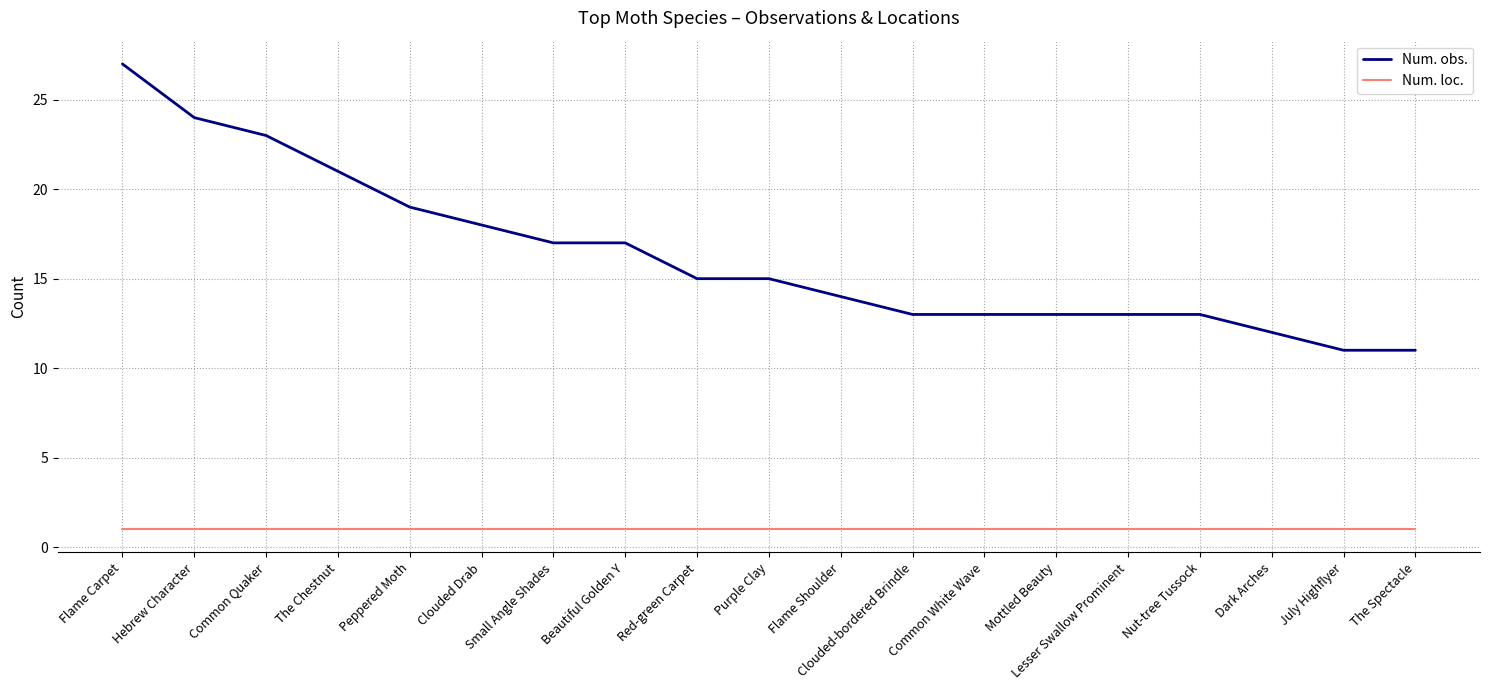

How many lines are shown in the chart?

2